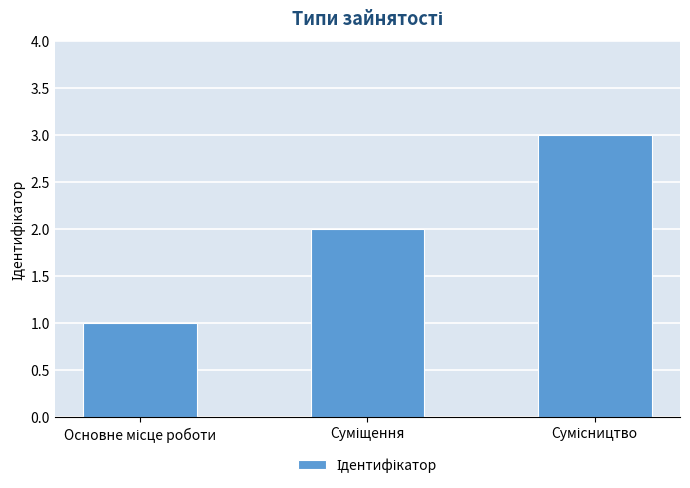

What is the sum of all values?

6